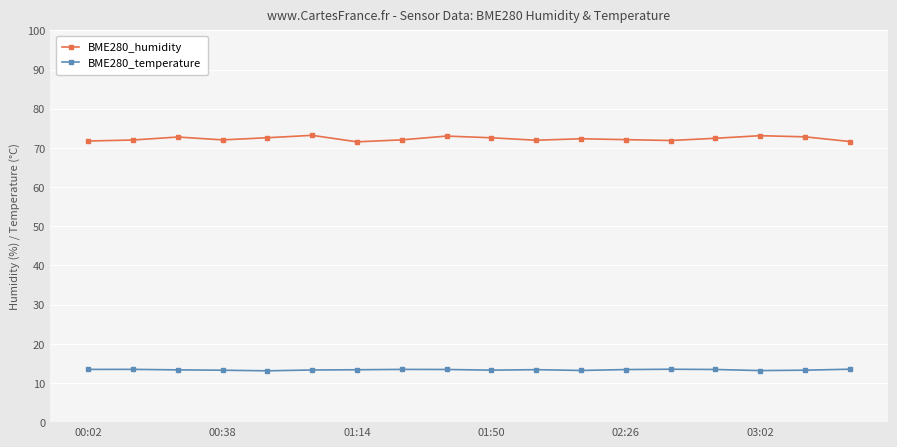

Which series has the largest range (max minus min)?

BME280_humidity